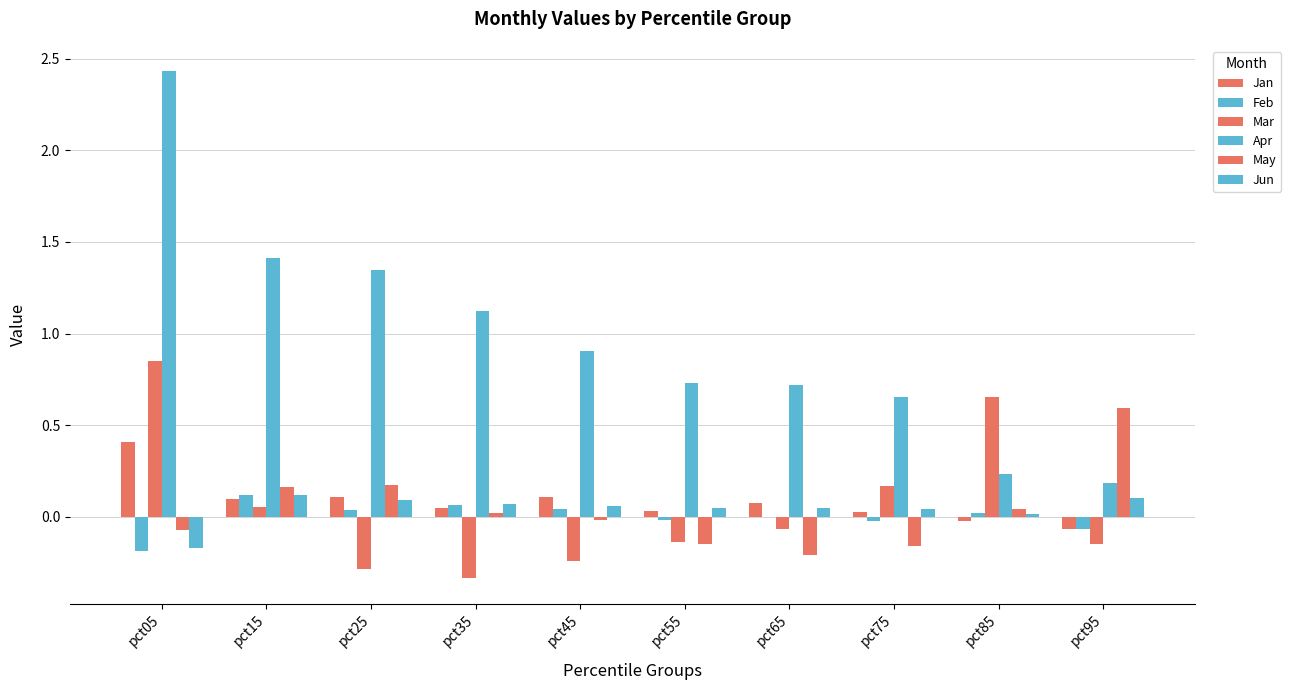

What is the difference between the maximum and second lowest values in the Jun series?

0.1